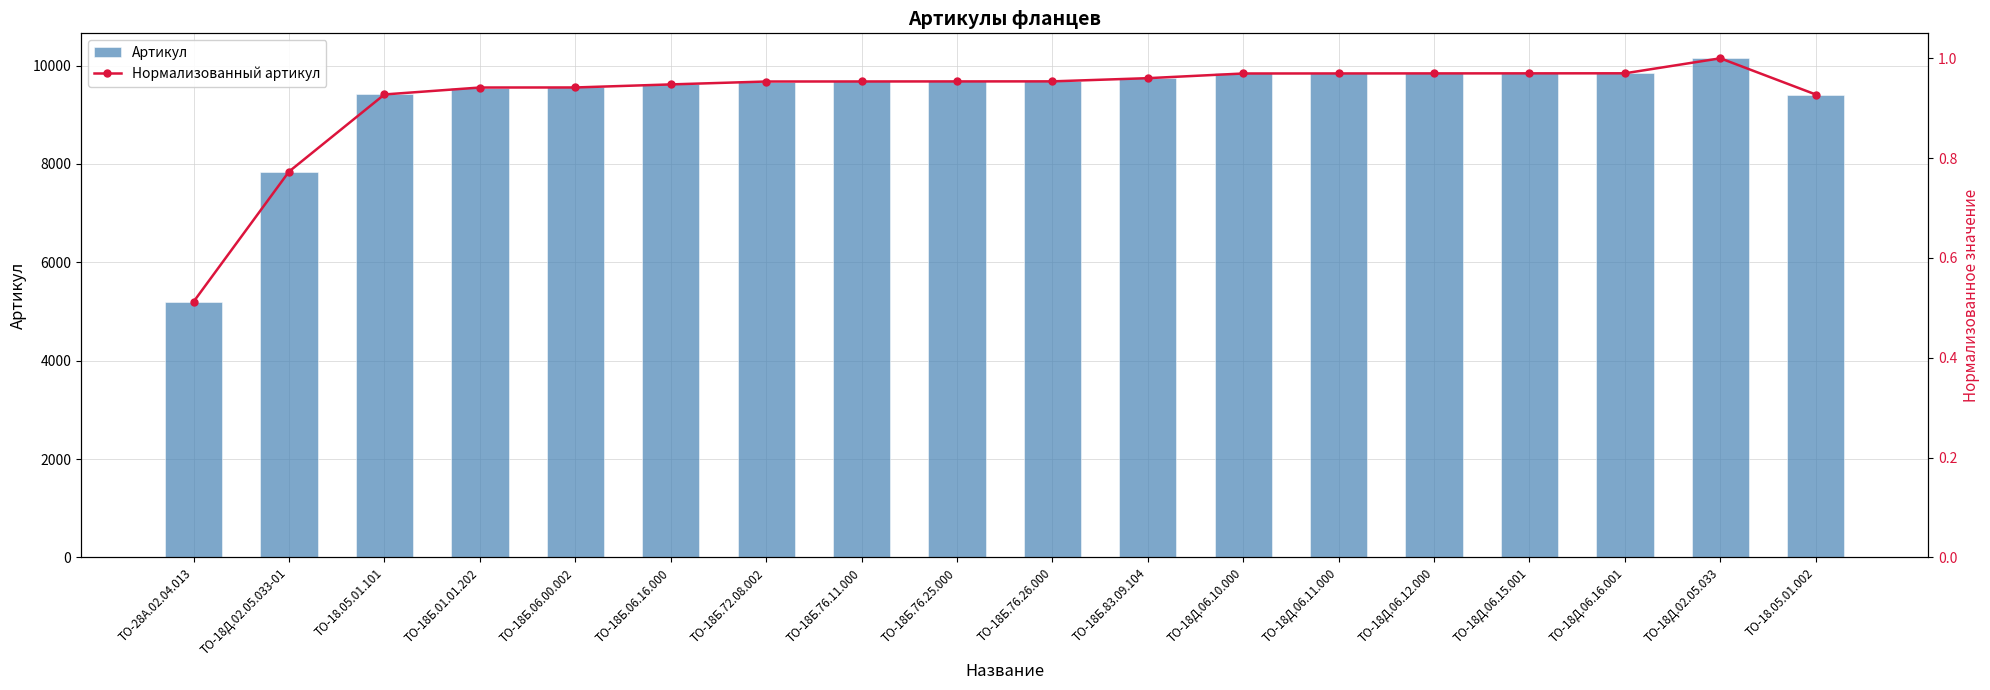

How many series are shown in this chart?

2